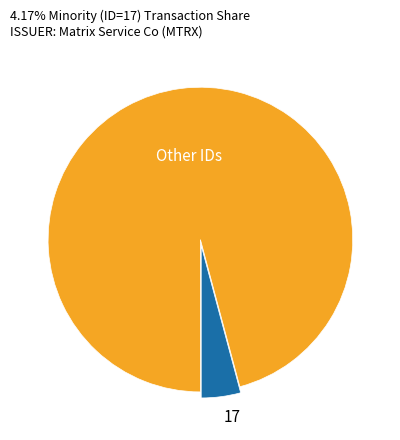

Combined, do 17 and Other IDs account for over 50%?

Yes